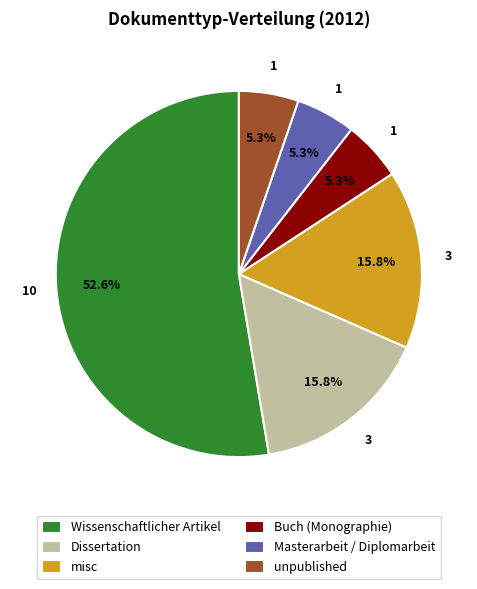

Is the sum of Wissenschaftlicher Artikel and Dissertation greater than half?

Yes